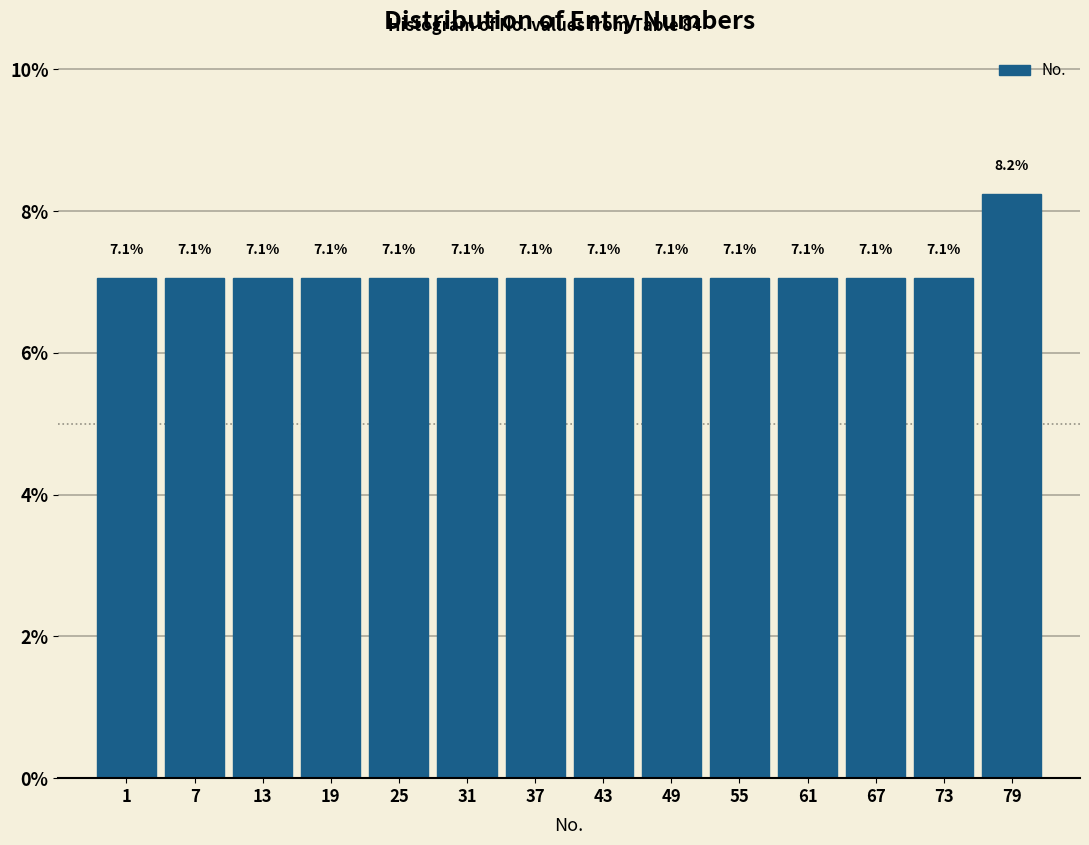

Reading left to right, transcribe all the data shown in this chart.

7.1	7.1	7.1	7.1	7.1	7.1	7.1	7.1	7.1	7.1	7.1	7.1	7.1	8.2